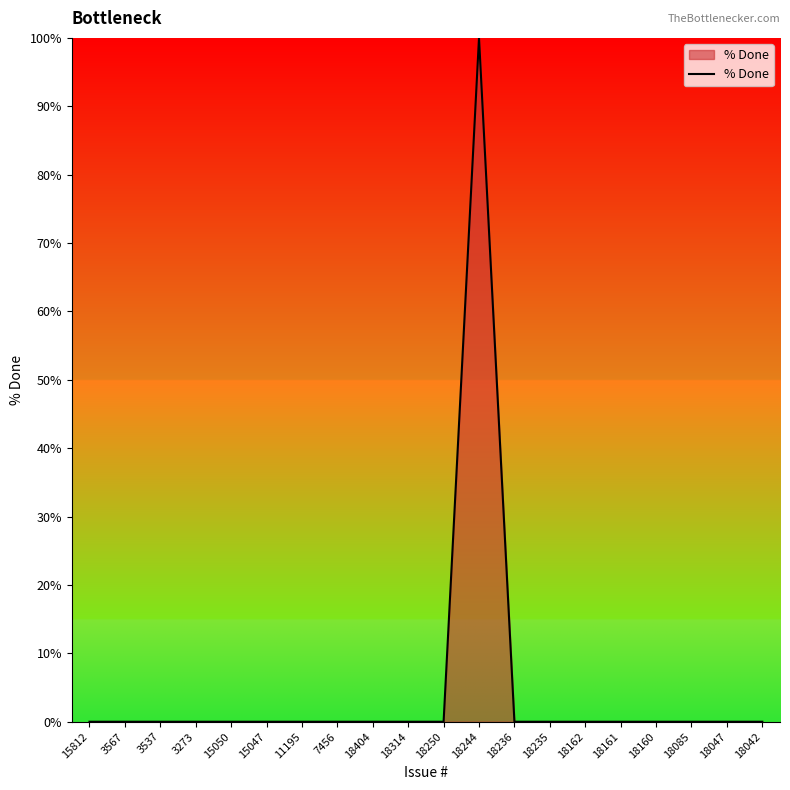

What position from the left is 15047?

6